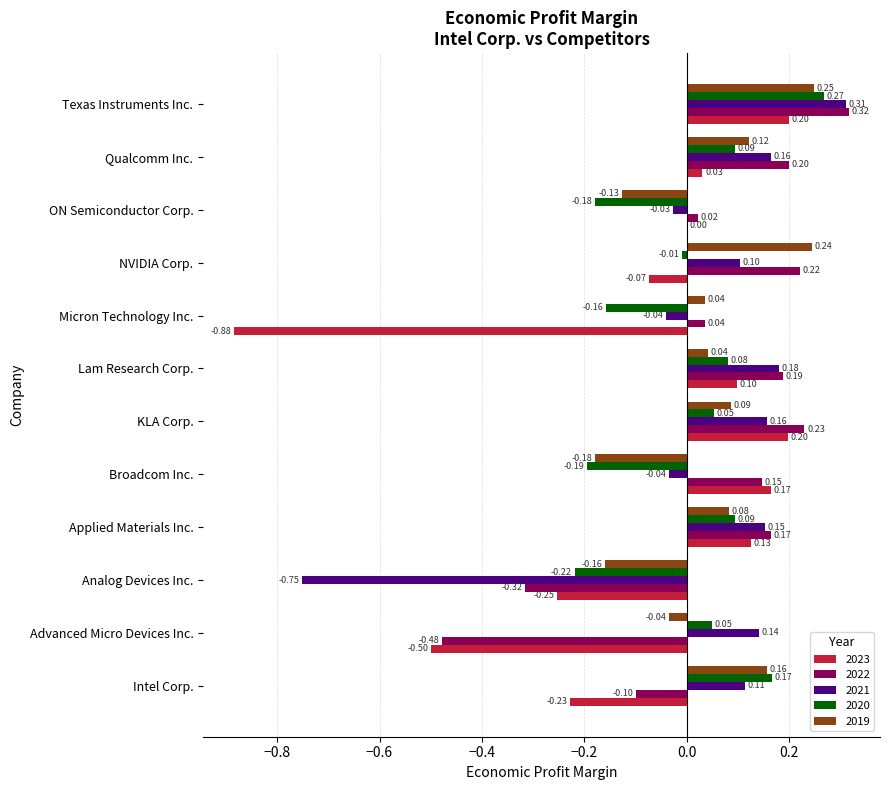

At which category is the sum across all series the highest?

Texas Instruments Inc.